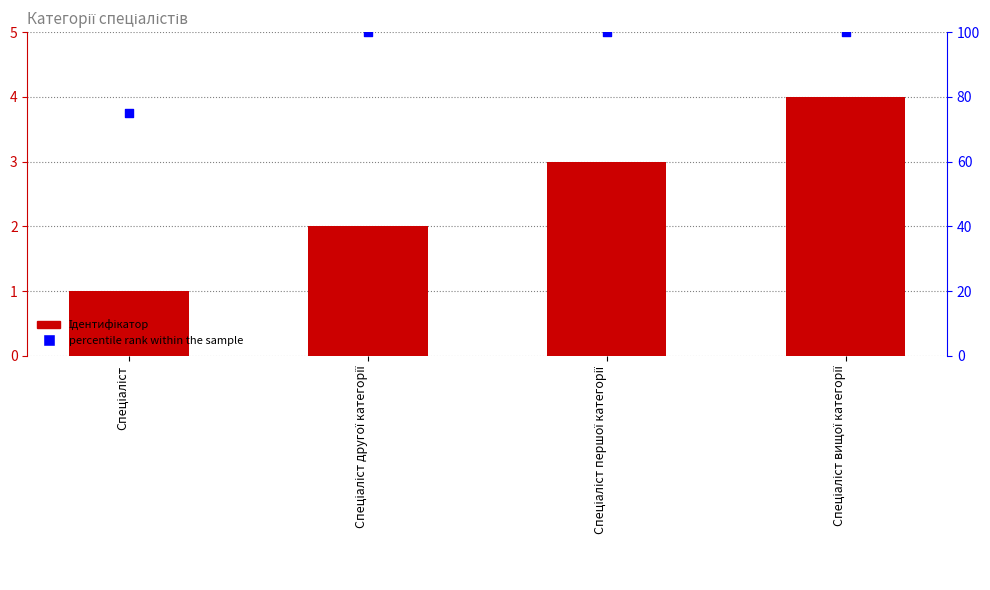

At which category is the sum across all series the highest?

Спеціаліст вищої категорії